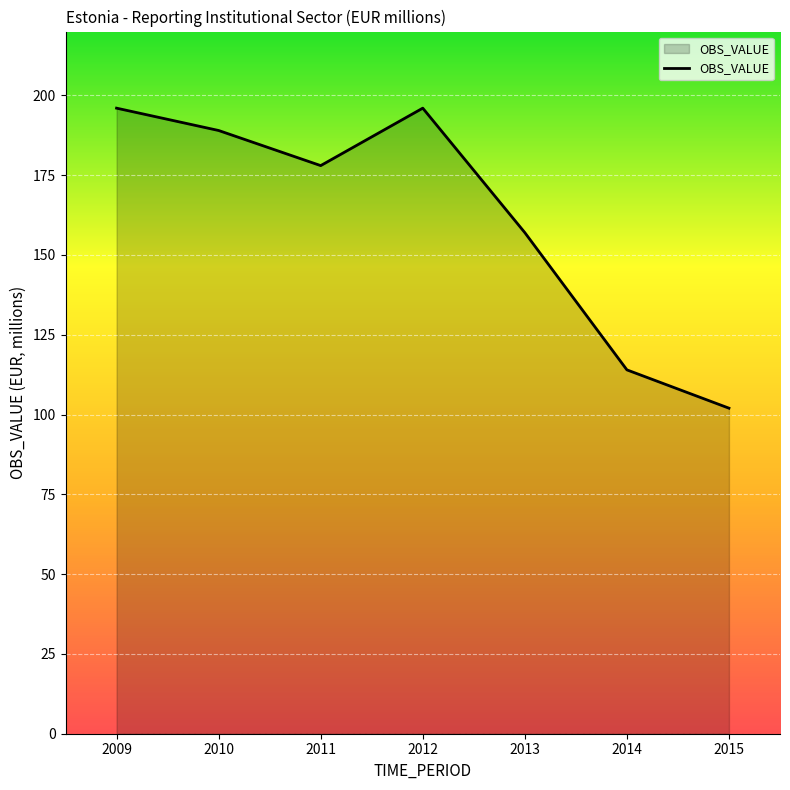

Is it true that the value at 2010 is 45?

False